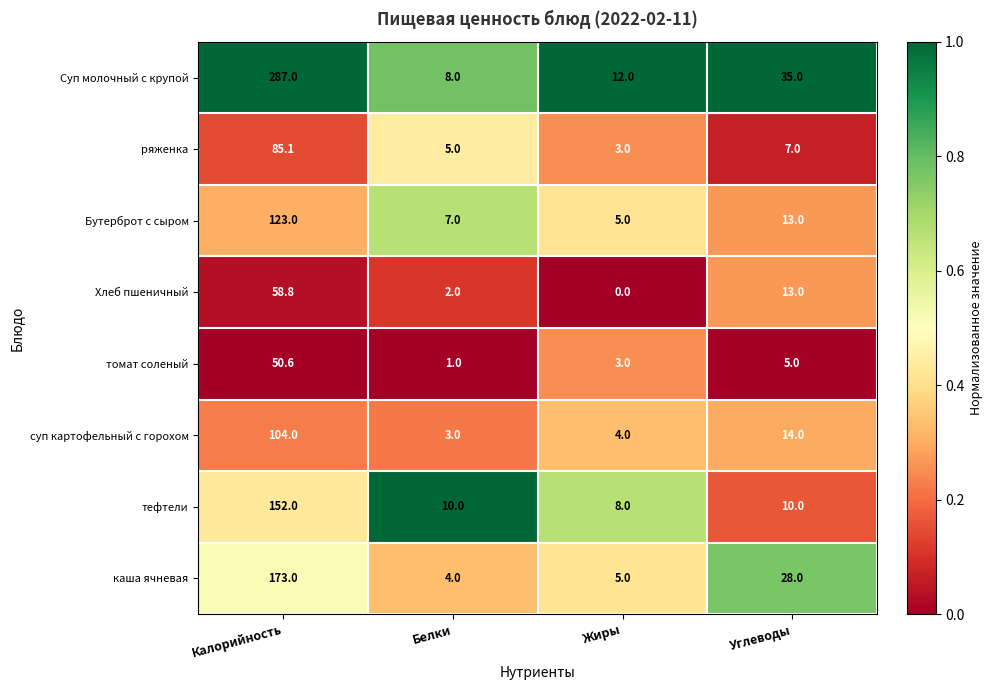

Which series has the largest total across all categories?

Суп молочный с крупой